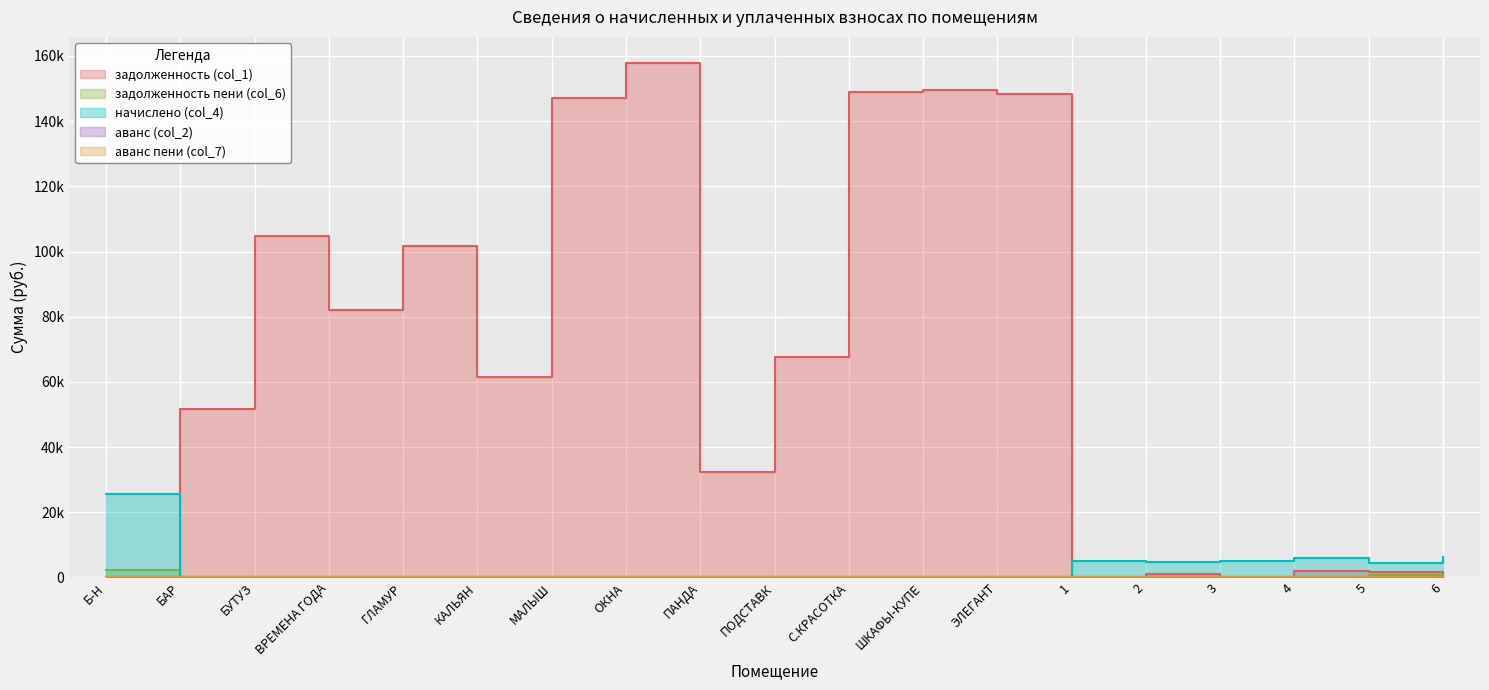

At how many categories does at least one series exceed 56486?

10